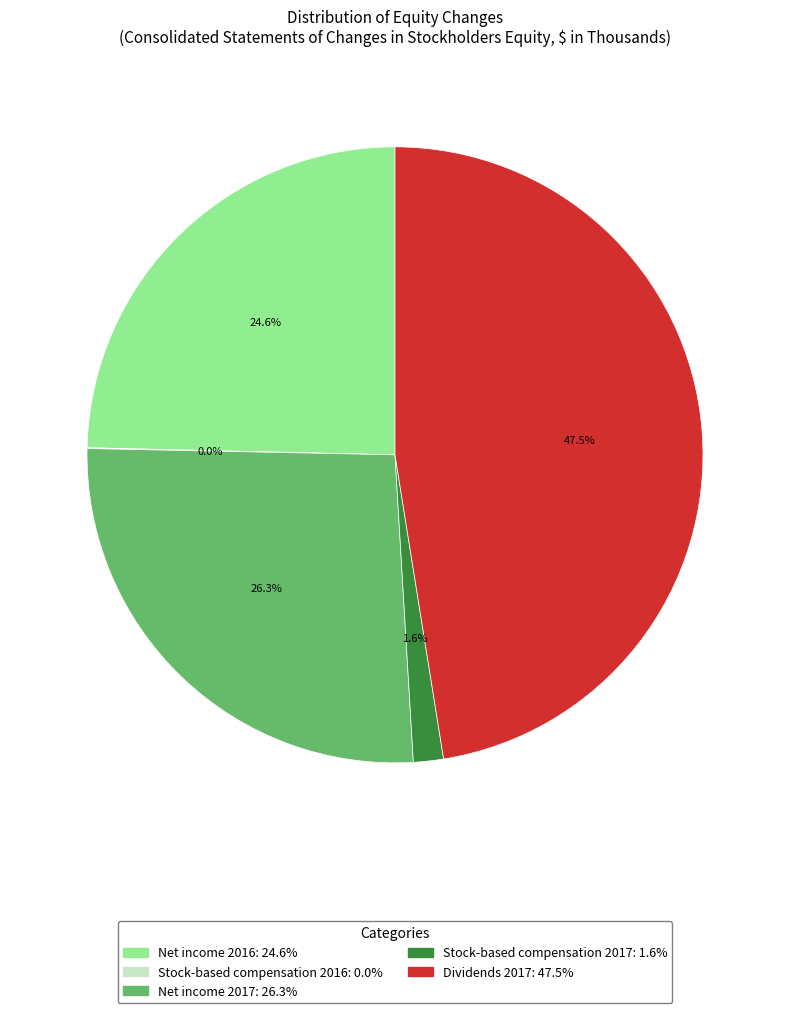

Is there a majority slice in this chart?

No